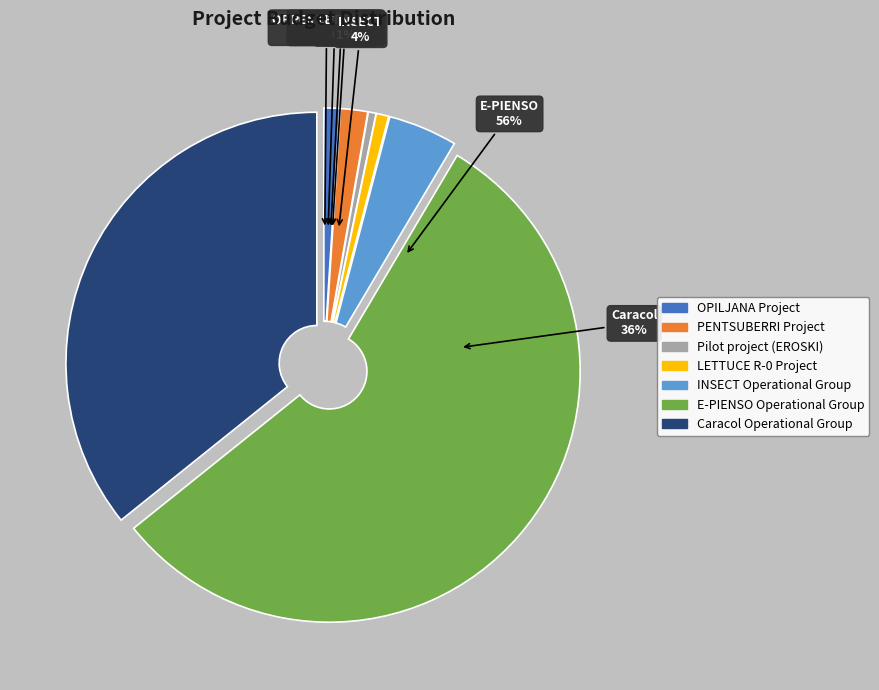

How many slices are in this pie chart?

7